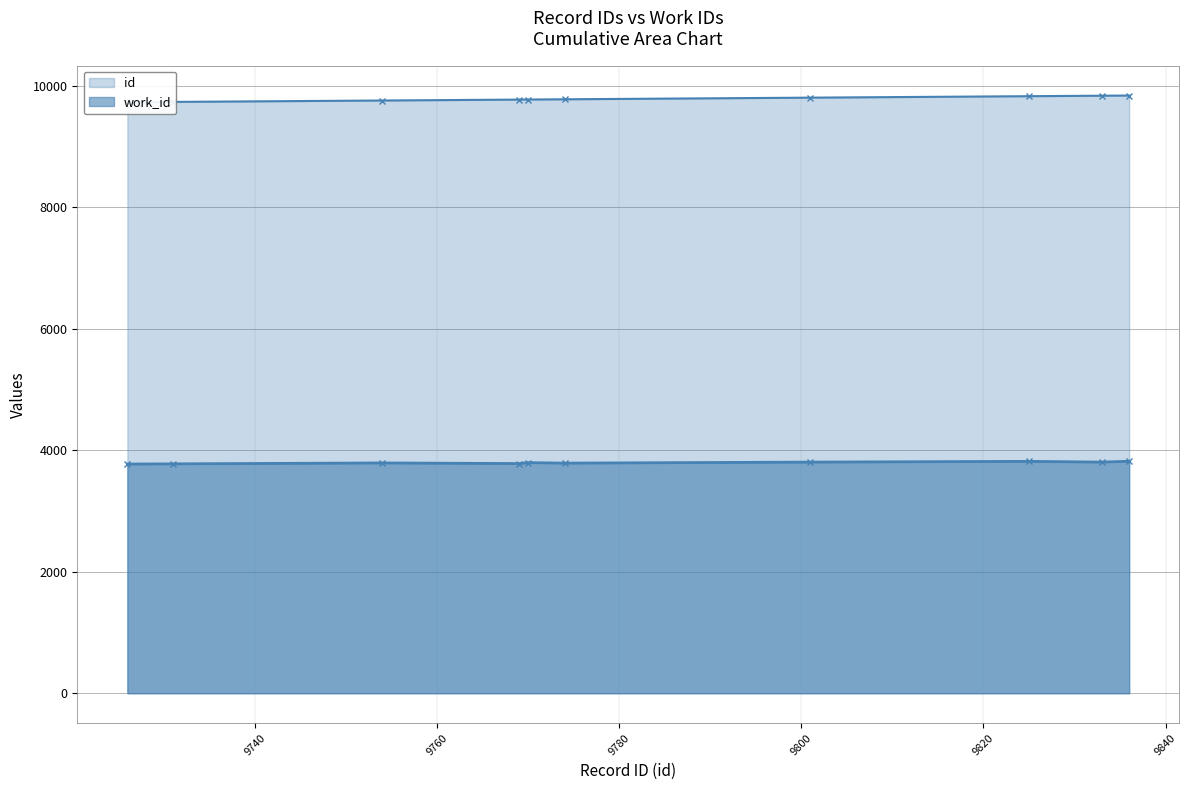

Is it true that work_id equals 1561 at 9833?

False